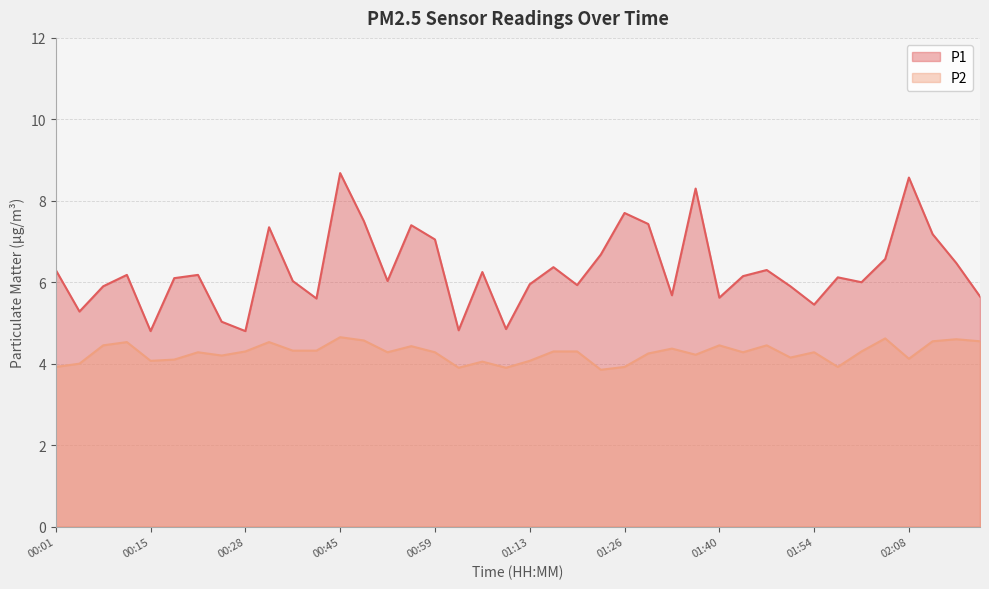

What is the smallest value displayed?

3.9